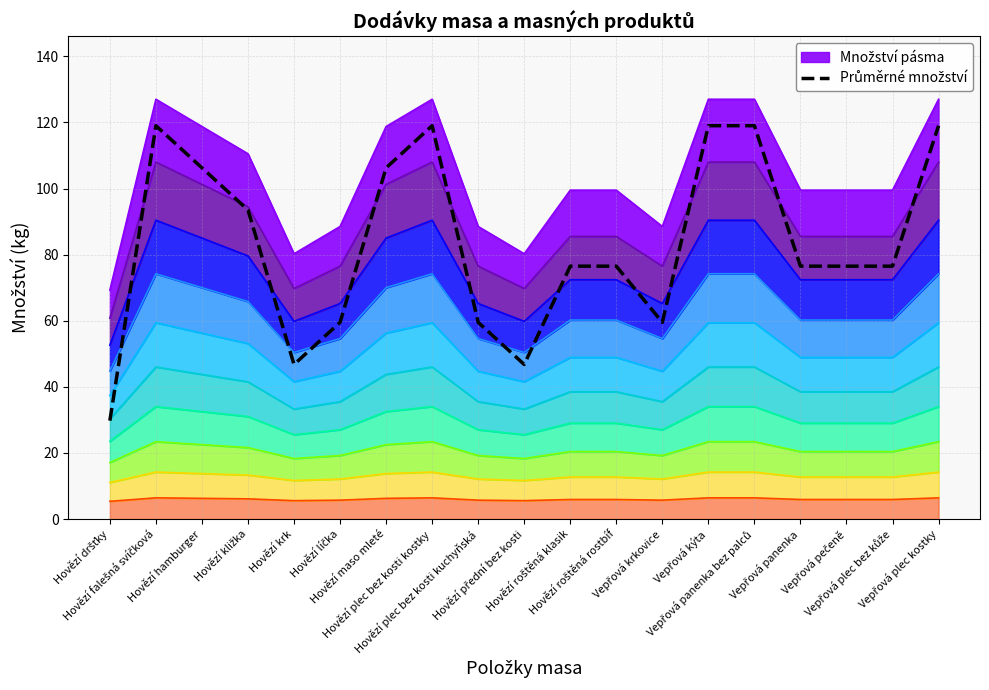

Reading left to right, transcribe all the data shown in this chart.

29.8	119.0	106.2	93.5	46.8	59.5	106.2	119.0	59.5	46.8	76.5	76.5	59.5	119.0	119.0	76.5	76.5	76.5	119.0